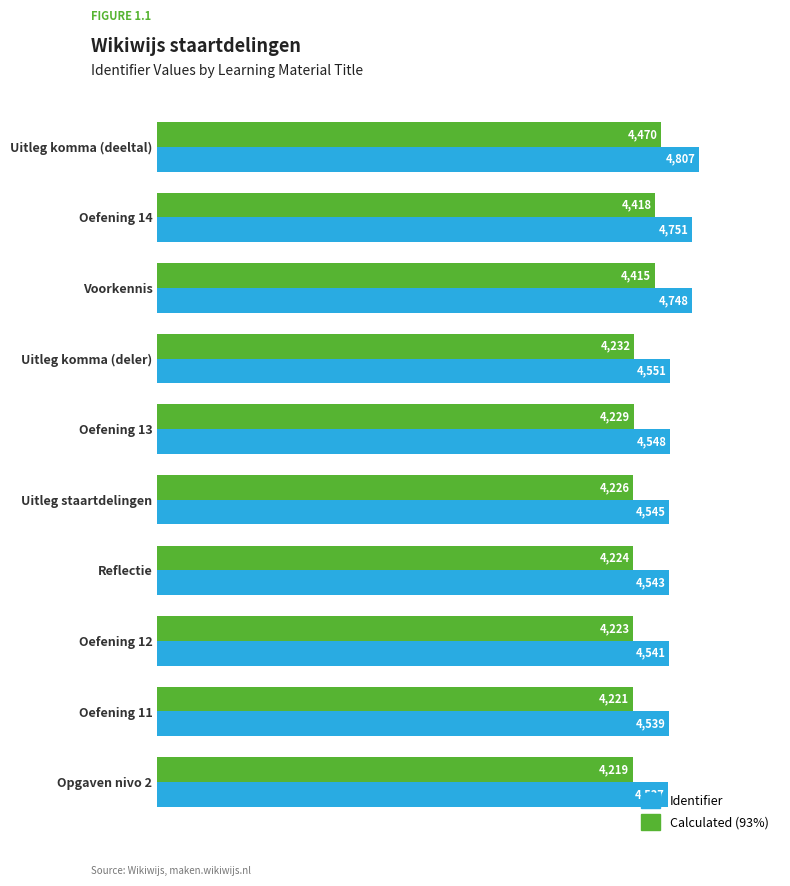

Rank the series by their average value, from lowest to highest.

Calculated (93%), Identifier